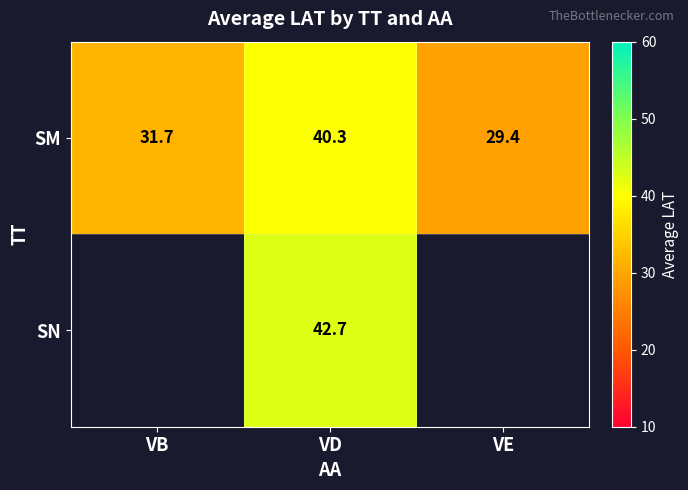

What is the average value of the SM series?

33.8